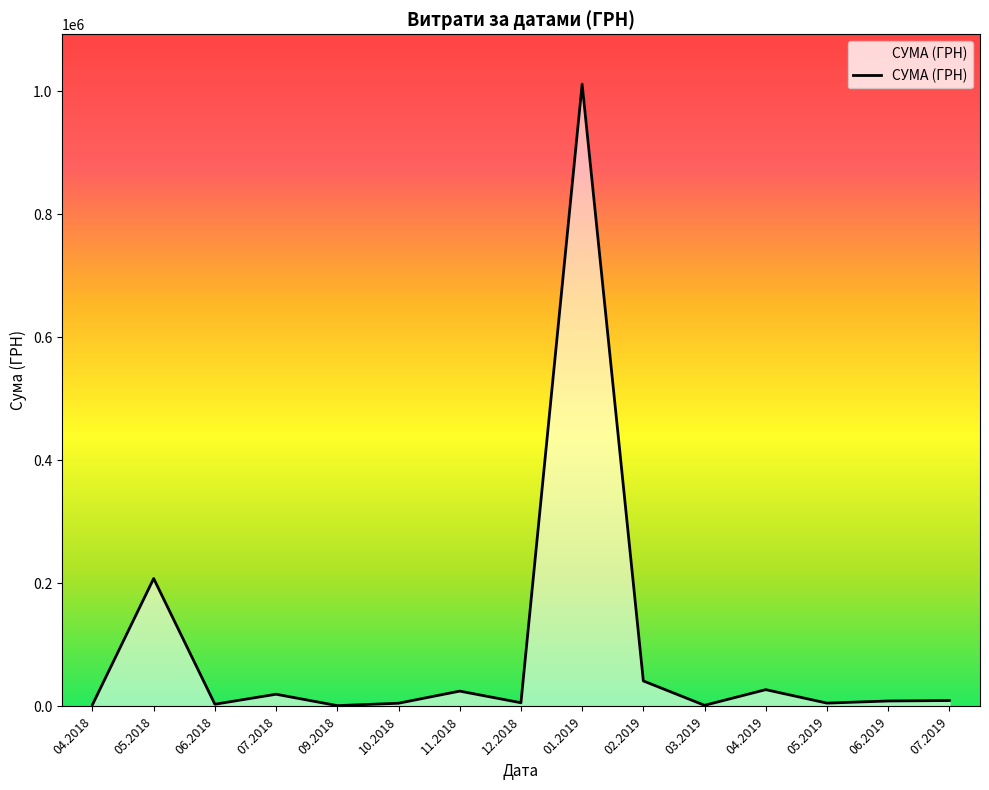

What is the difference between the maximum and second lowest values?

1010086.1